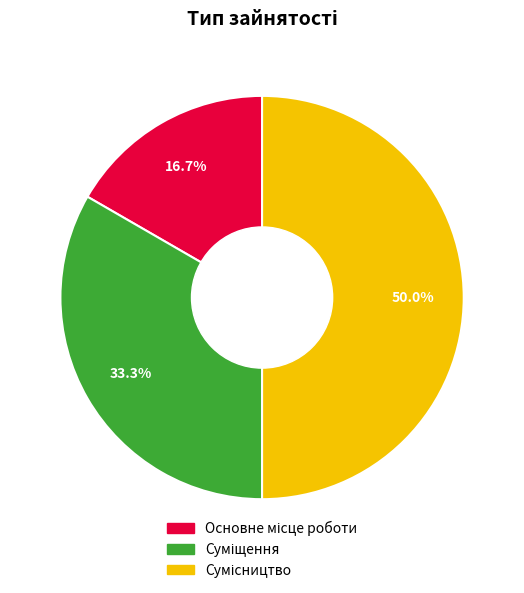

Is it true that Сумісництво is 50% of the pie?

True